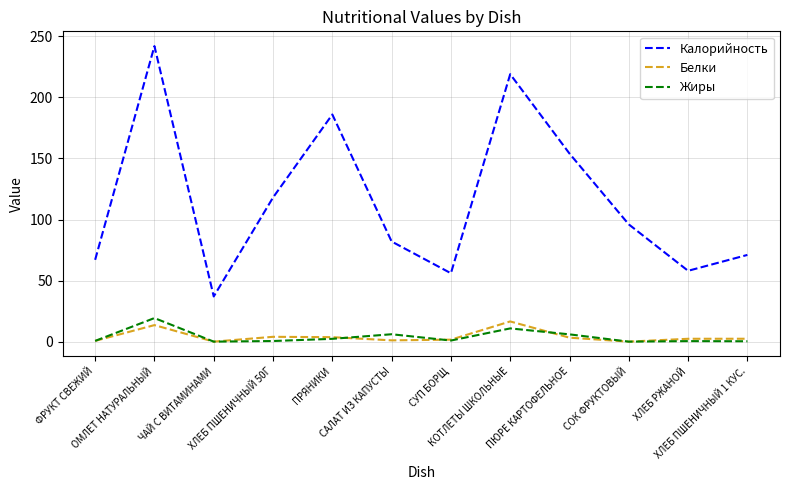

True or false: Жиры and Калорийность cross at least once.

False